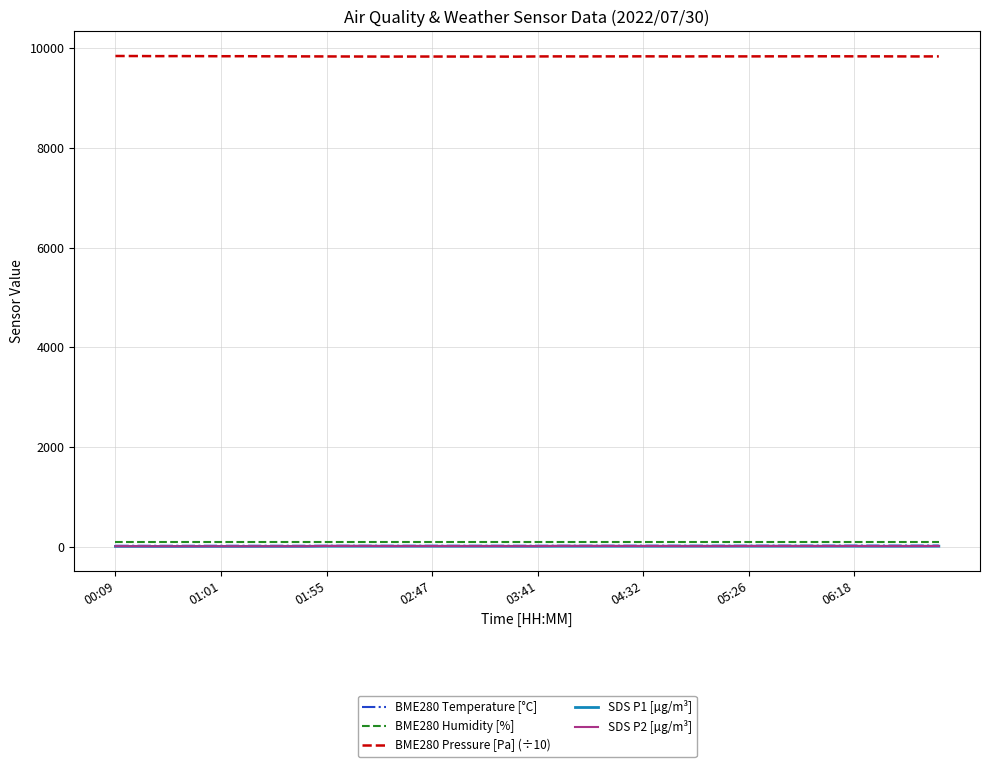

What is the lowest value of the BME280 Pressure [Pa] (÷10) series?

9829.0